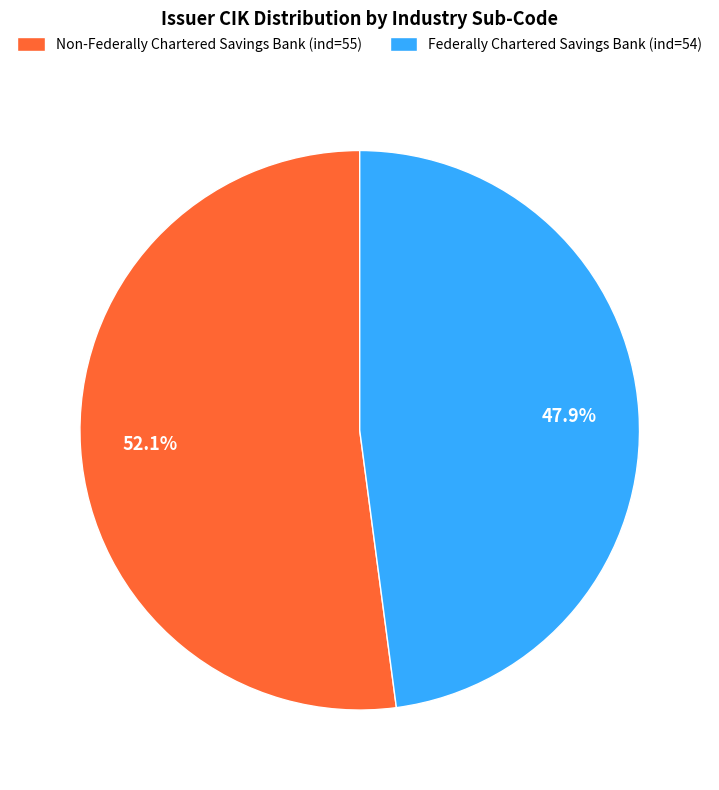

How many segments does this pie chart have?

2